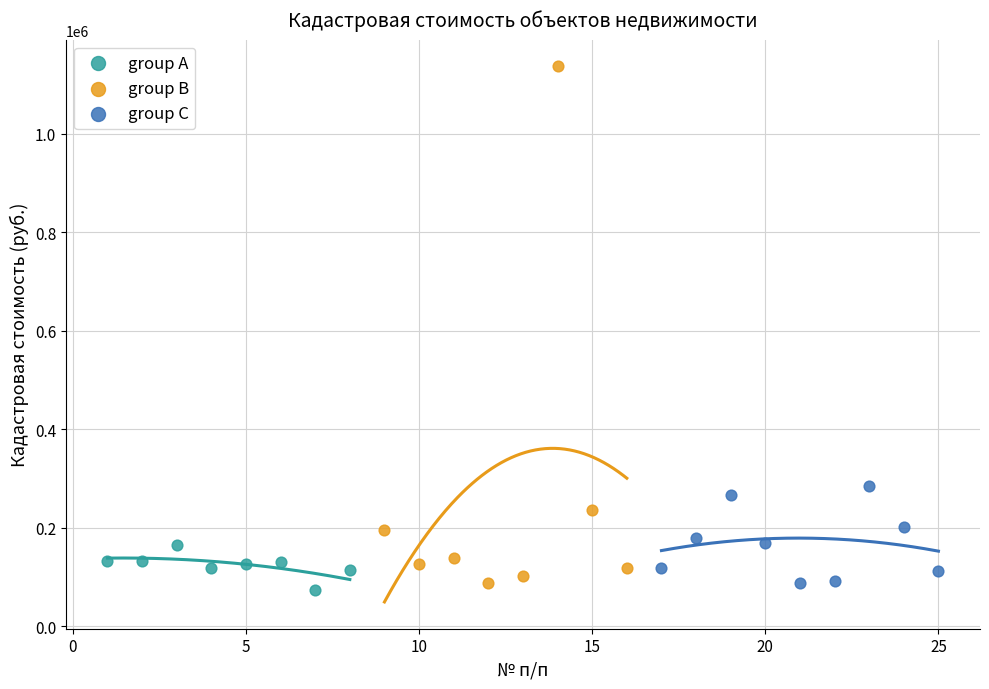

Which series has the largest Y range (max minus min)?

group B